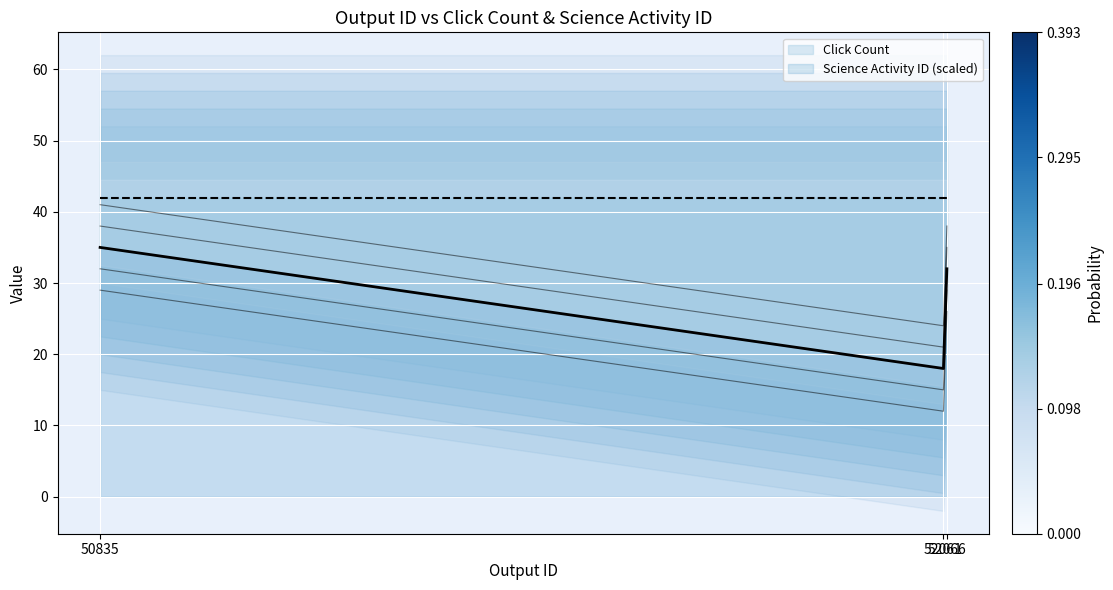

How many values are between 18 and 35?

3